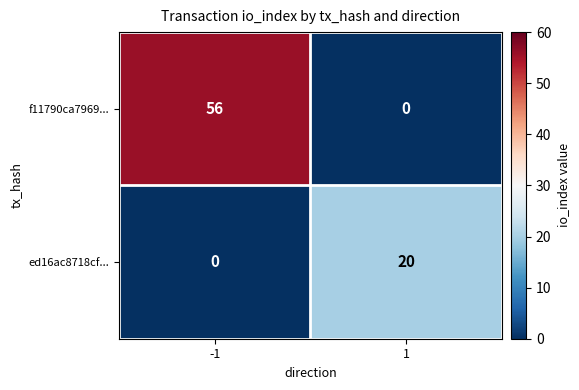

At which category does the chart reach its peak across all series?

-1